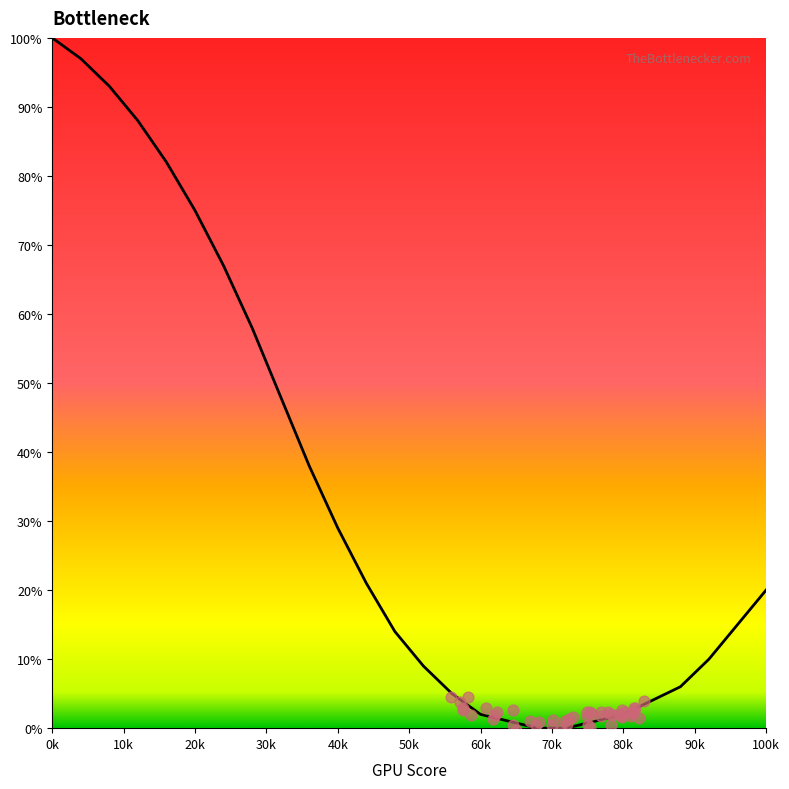

Which has a higher value, 68 or 16?

16